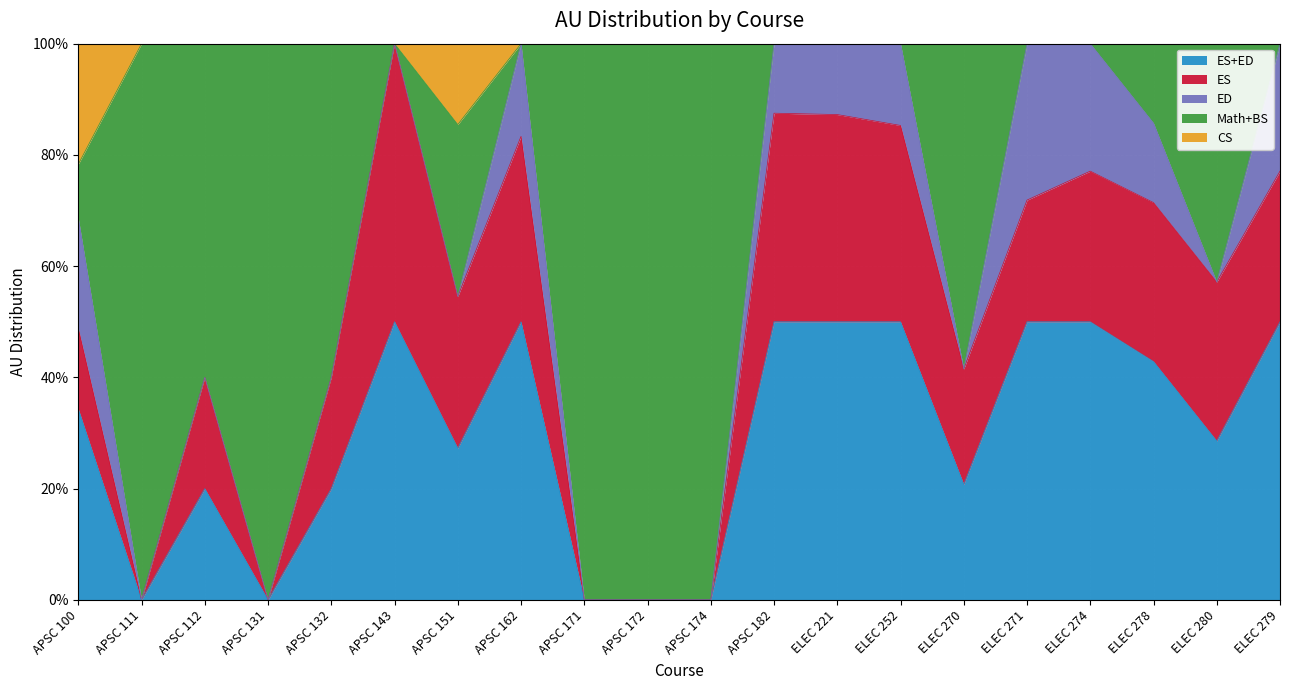

What is the total value across all series at ELEC 252?

100.0